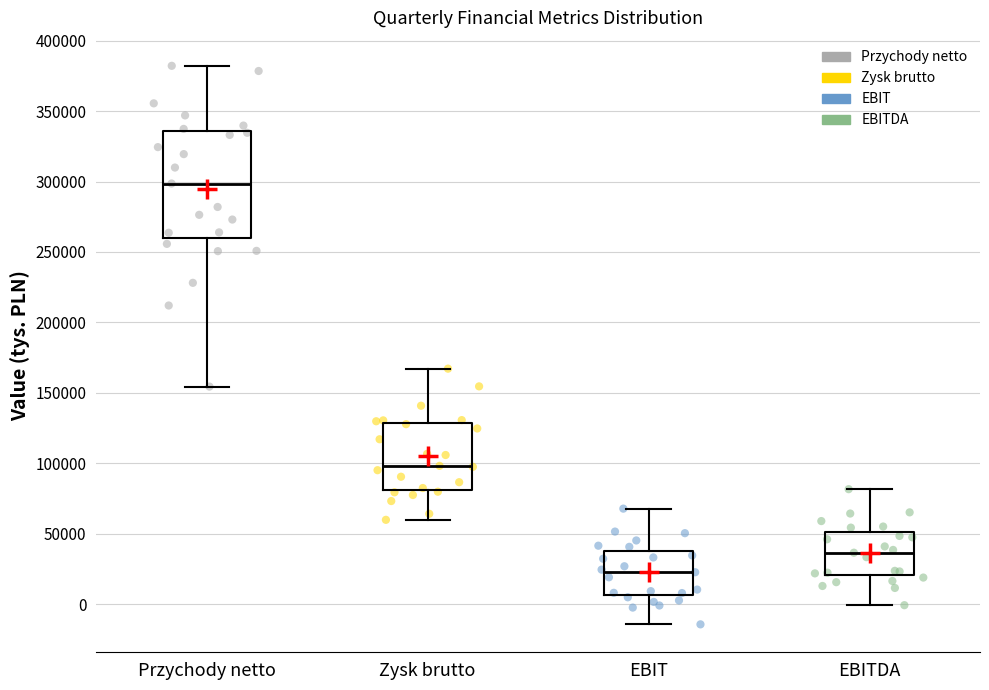

Reading left to right, read every box against the y-axis: the position of its median line, the range the box covers, and the ends of its whiskers. The values are not printed on the chart, so give them approximately, as read against the axis.

Przychody netto: median 300000, box 260000 to 335000, whiskers 155000 to 380000
Zysk brutto: median 100000, box 80000 to 130000, whiskers 60000 to 165000
EBIT: median 25000, box 5000 to 40000, whiskers -15000 to 70000
EBITDA: median 35000, box 20000 to 50000, whiskers 0 to 80000